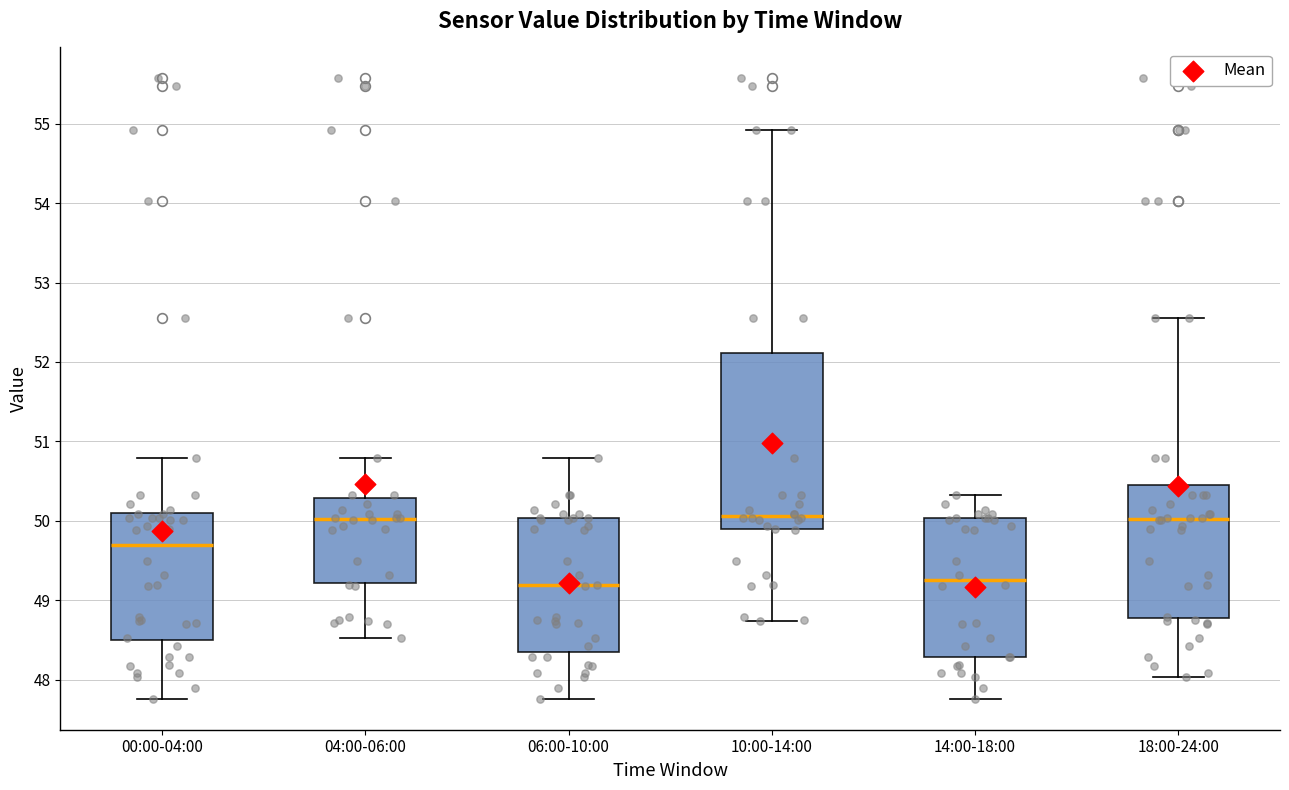

Reading left to right, transcribe this box plot: for each box, give where its median line is, the range the box spans, and where its two whiskers end, as read against the y-axis. The values are not printed on the chart, so give them approximately, as read against the axis.

00:00-04:00: median 49.7, box 48.5 to 50.1, whiskers 47.8 to 50.8
04:00-06:00: median 50.0, box 49.2 to 50.3, whiskers 48.5 to 50.8
06:00-10:00: median 49.2, box 48.4 to 50.0, whiskers 47.8 to 50.8
10:00-14:00: median 50.1, box 49.9 to 52.1, whiskers 48.7 to 54.9
14:00-18:00: median 49.3, box 48.3 to 50.0, whiskers 47.8 to 50.3
18:00-24:00: median 50.0, box 48.8 to 50.4, whiskers 48.0 to 52.6